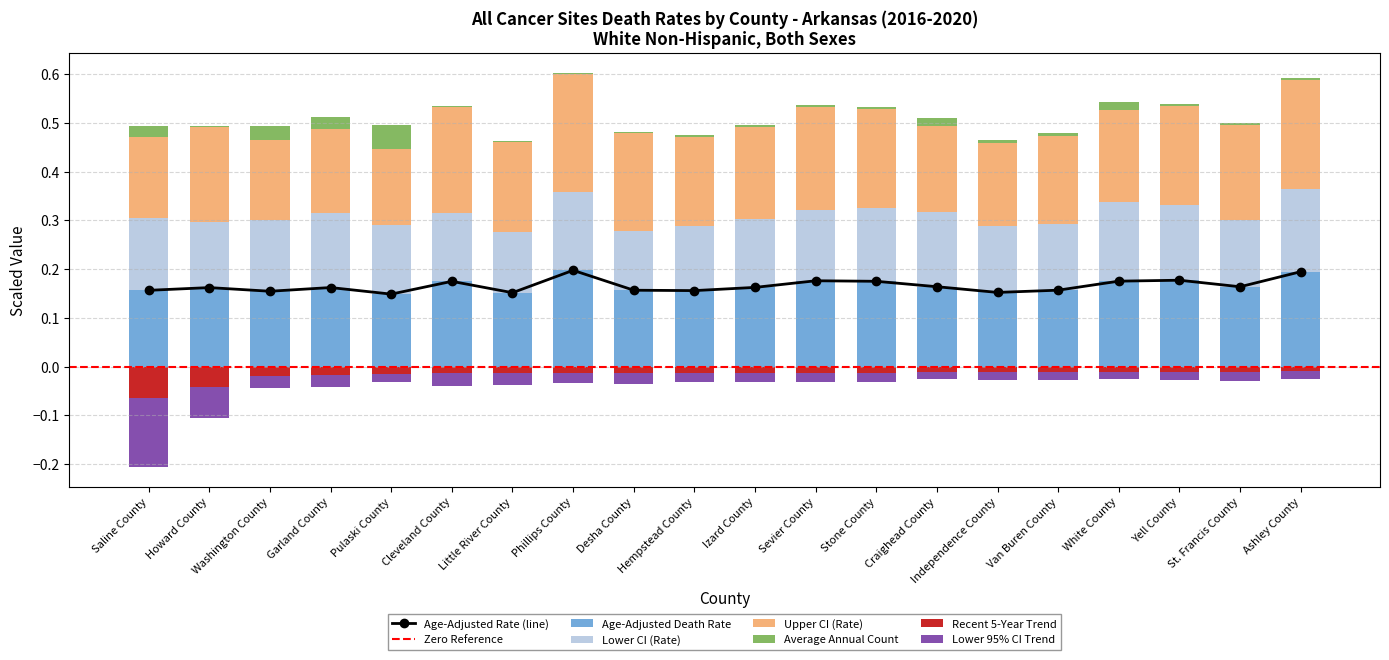

How many bars are there in total?

120